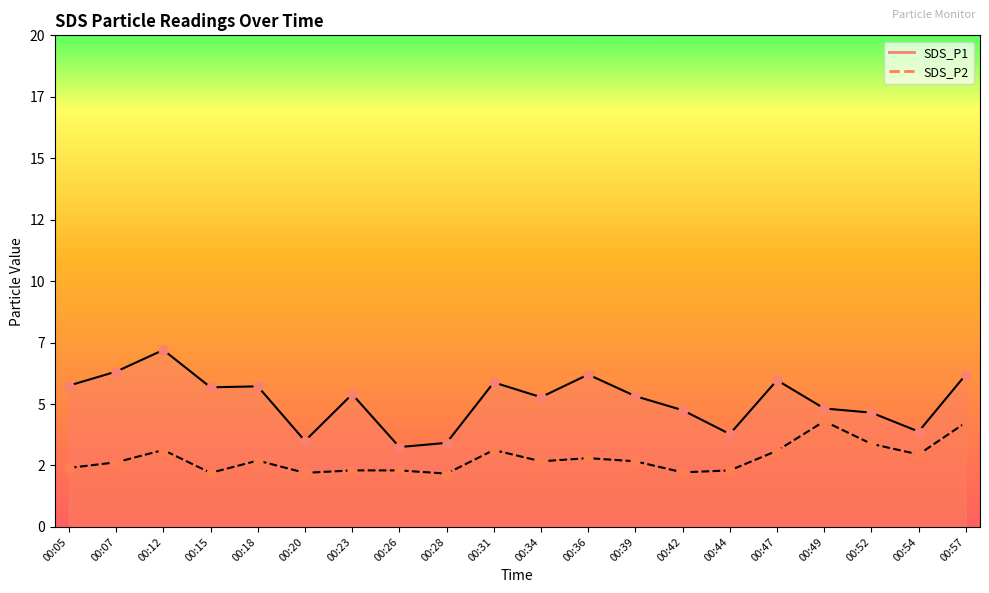

Which series contains the highest Y value?

SDS_P1 line